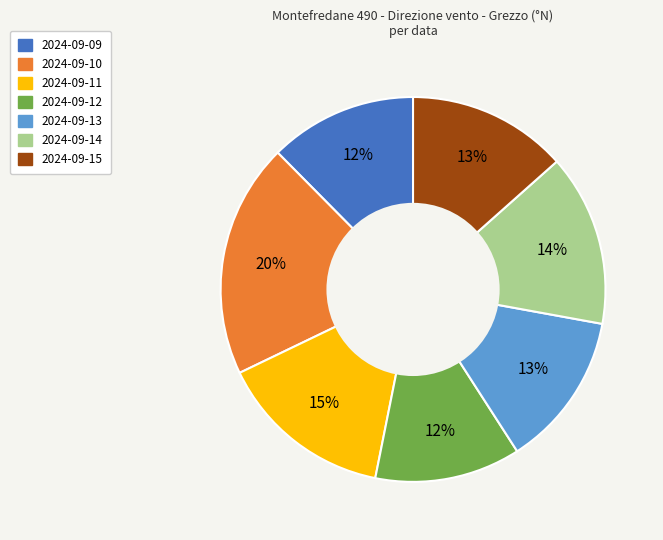

Is it true that 2024-09-12 is 12% of the pie?

True